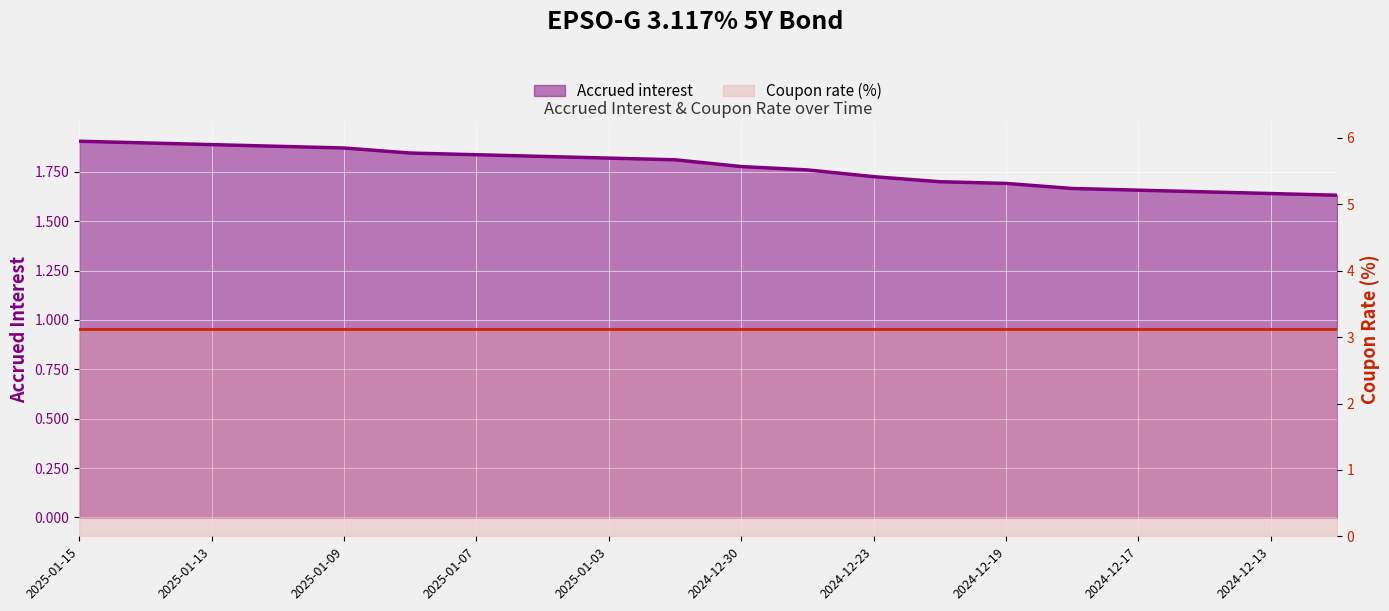

Which category has the lowest value across all series?

2024-12-12